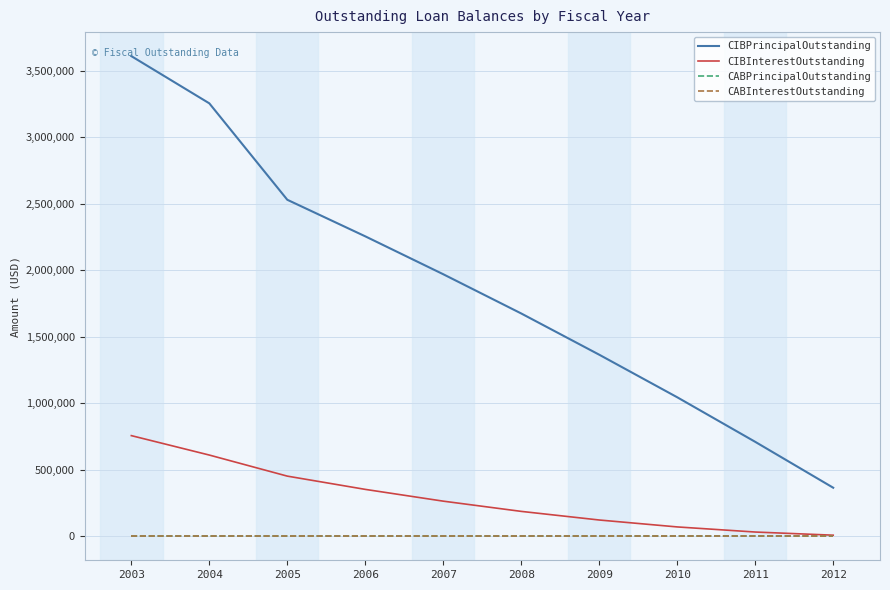

Is this an area chart (filled region under the line)?

No